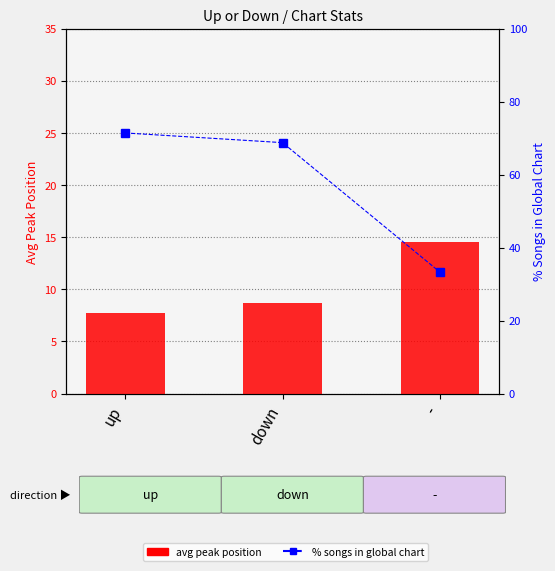

Which series has the largest total across all categories?

% songs in global chart